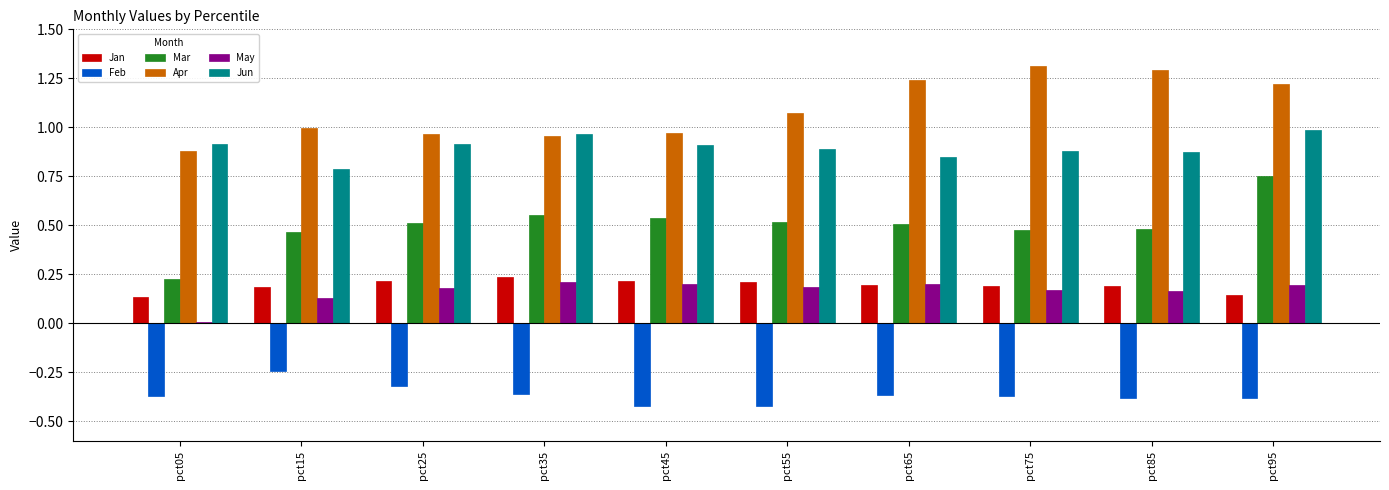

At which label does Mar reach its minimum?

pct05